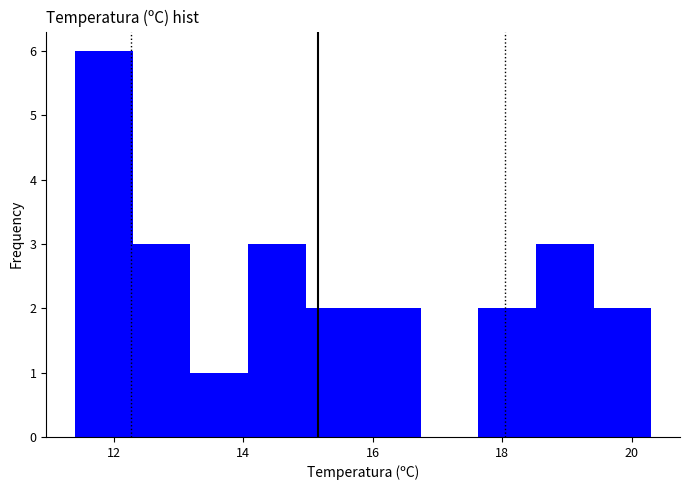

Reading left to right, list every bar in this chart as the range it spans on the x-axis followed by its height. Neither the bar edges nor the heights are printed on the chart, so give them approximately, as read against the axes.

11.4 to 12.2: 6
12.2 to 13.2: 3
13.2 to 14.0: 1
14.0 to 15.0: 3
15.0 to 15.8: 2
15.8 to 16.8: 2
16.8 to 17.6: 0
17.6 to 18.6: 2
18.6 to 19.4: 3
19.4 to 20.4: 2